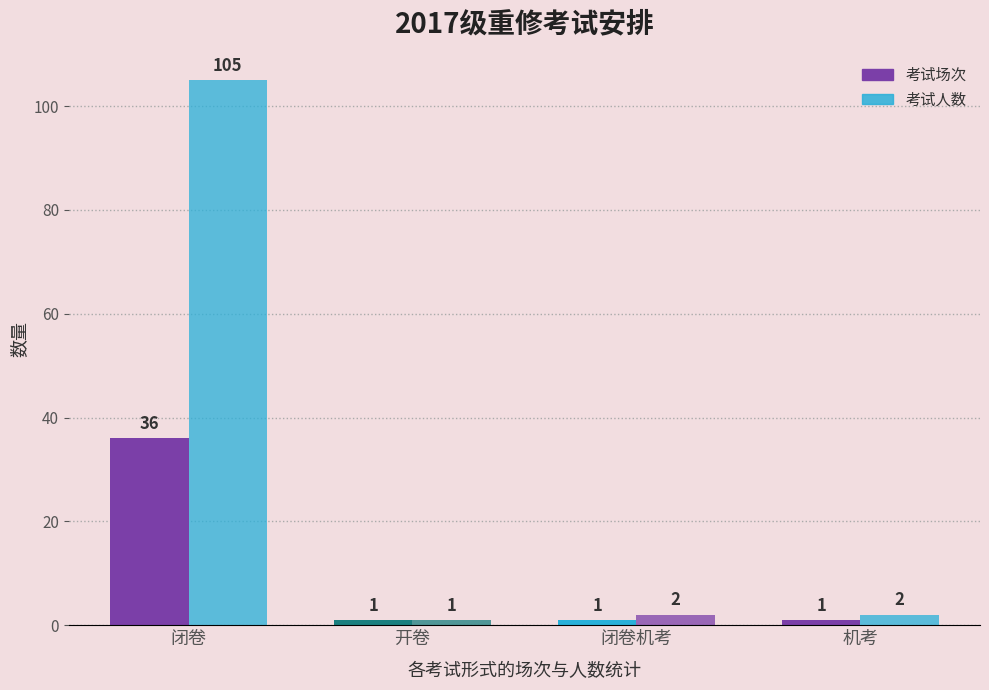

What is the label of the 2nd bar from the left?

开卷